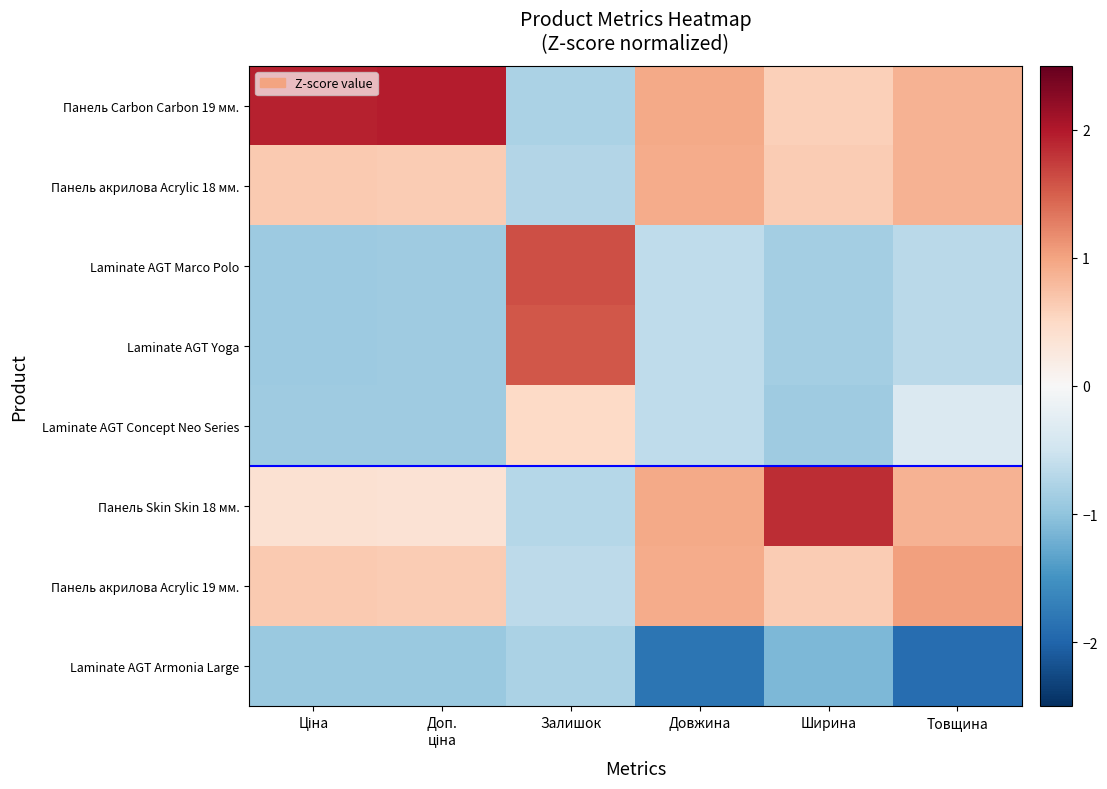

Which series has the largest total across all categories?

Панель Carbon Carbon 19 мм.